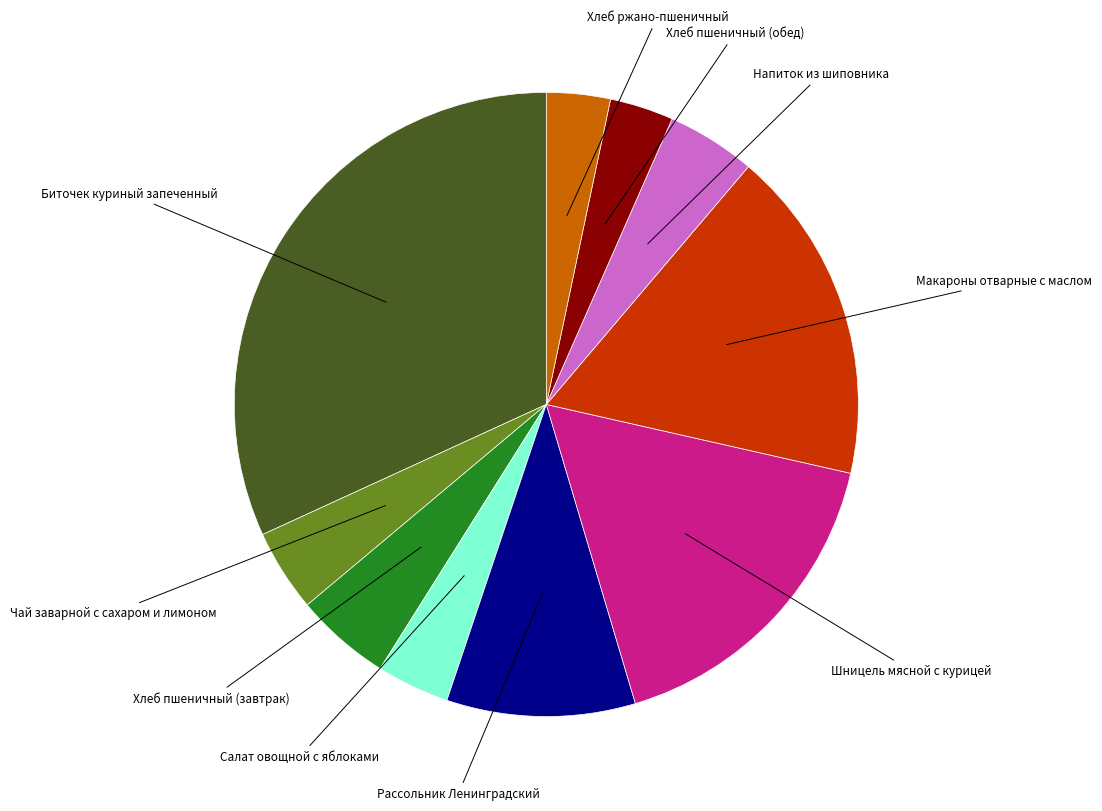

Does Шницель мясной с курицей account for over 50% of the chart?

No